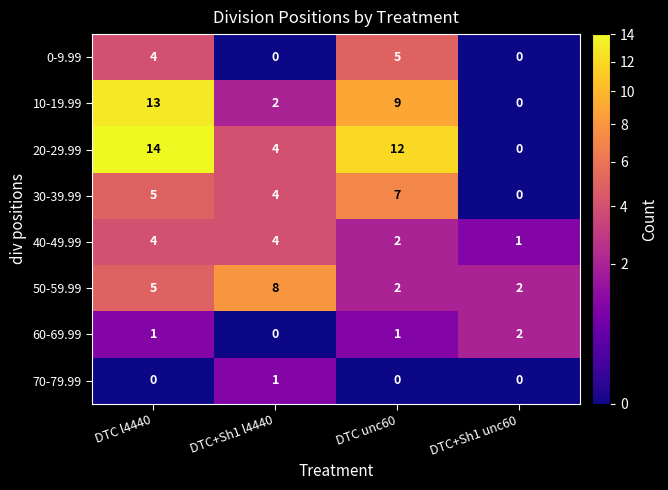

What is the total value across all series at DTC+Sh1 unc60?

5